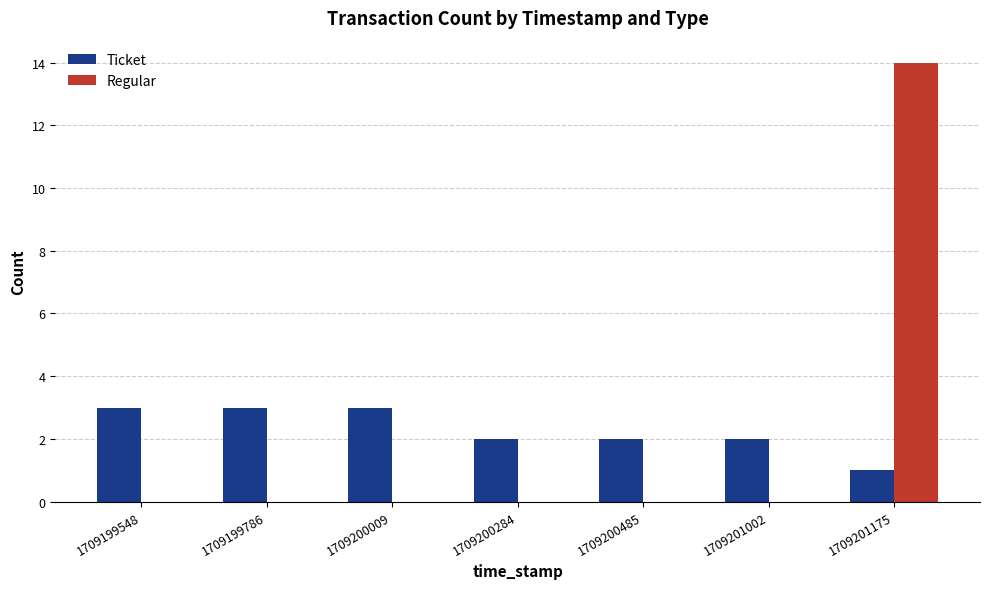

Is it true that Ticket equals 2 at 1709201002?

True